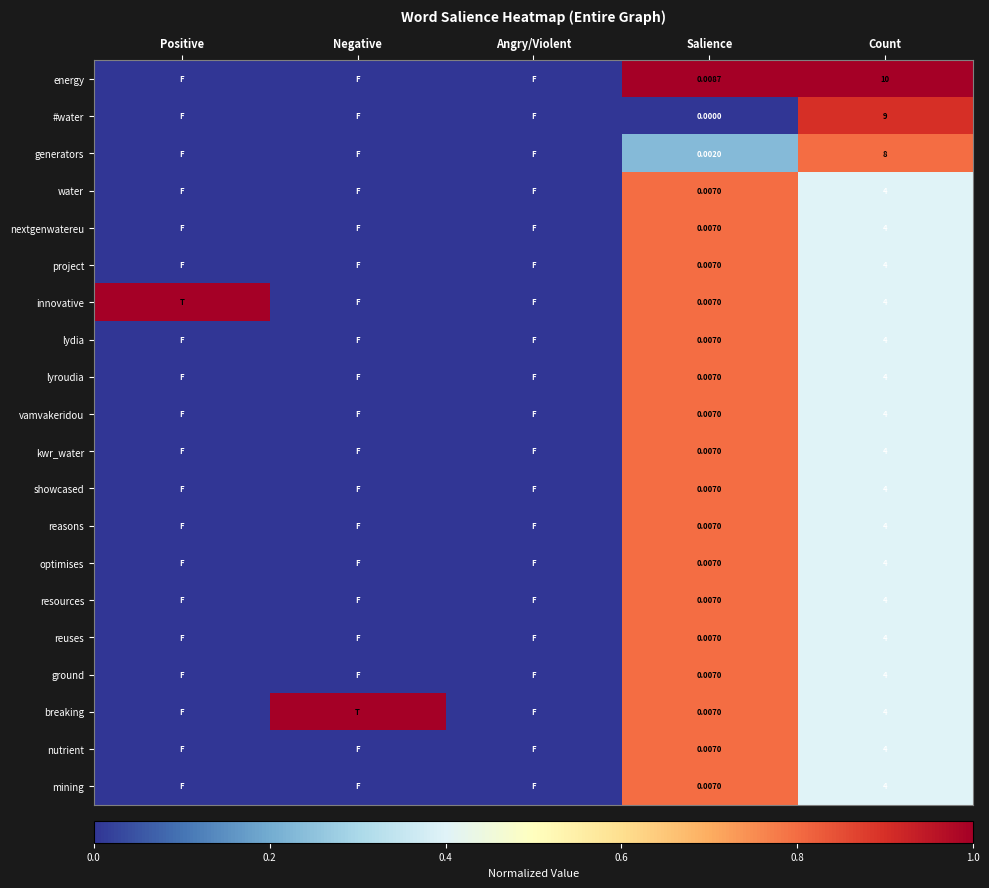

Between Salience and Count, which series saw the biggest shift?

energy